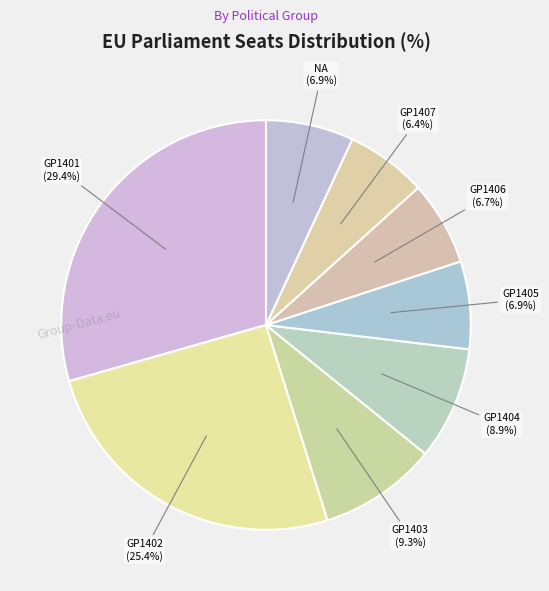

To the nearest percent, what is the difference between the GP1401 and GP1402 slice percentages?

4%